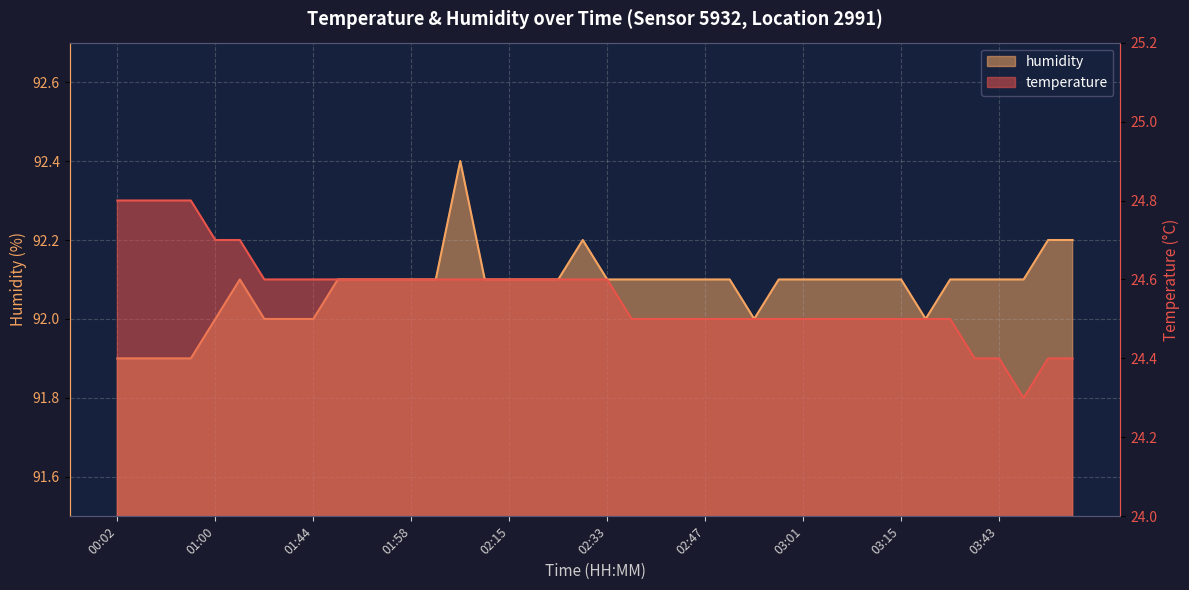

At how many categories does at least one series exceed 32?

40